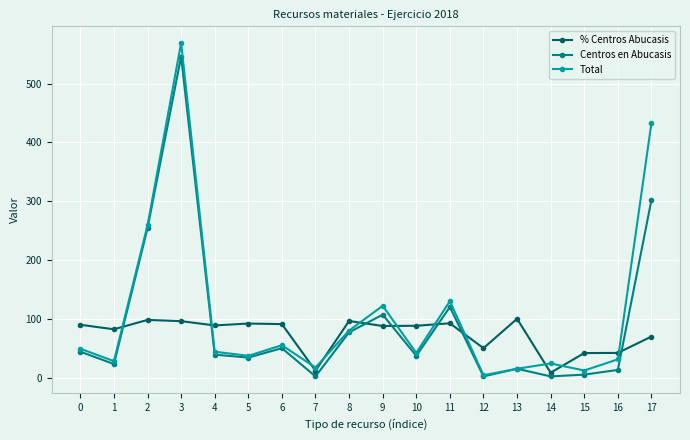

What is the difference between the highest and lowest values at 10?

51.1